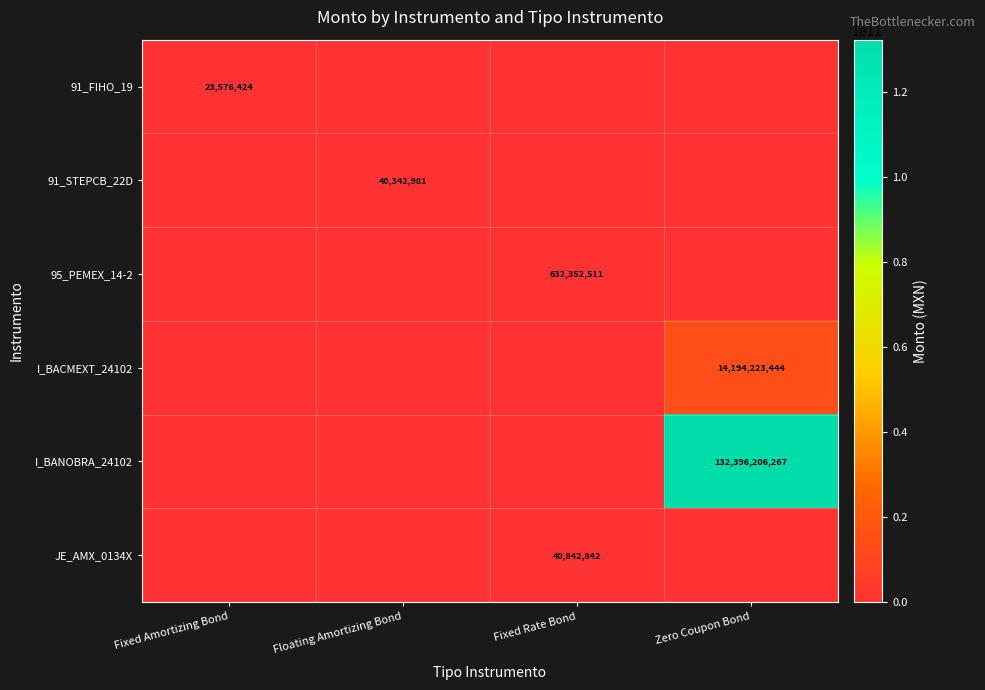

Is it true that 95_PEMEX_14-2 equals 880886850.1 at Fixed Rate Bond?

False